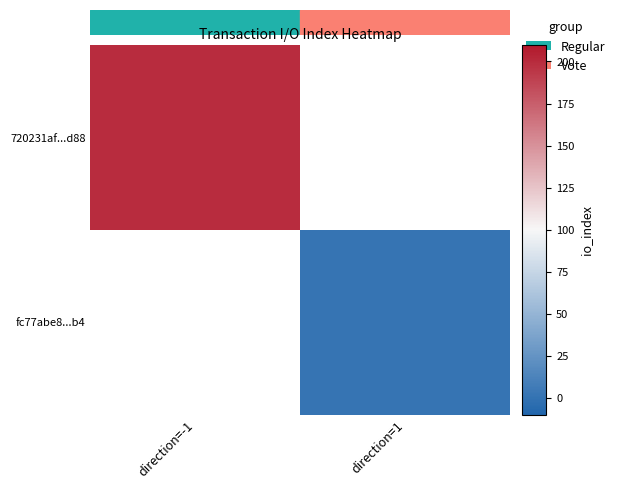

Is the value of fc77abe8...b4 at direction=-1 greater than the value of 720231af...d88 at direction=-1?

No